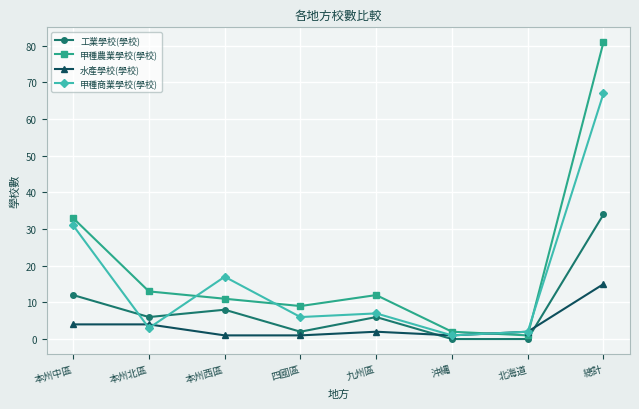

Where is the first local maximum for 甲種商業學校(學校)?

本州西區